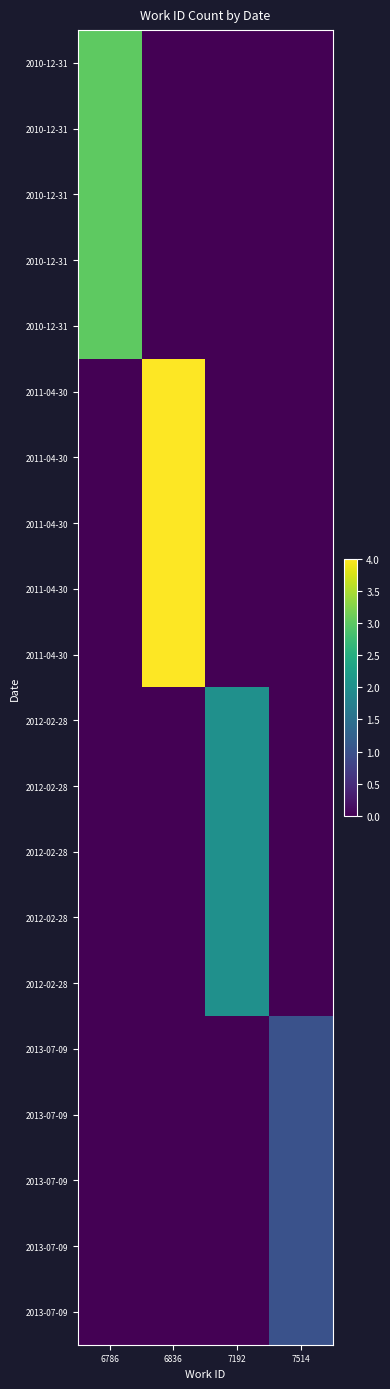

At which category is the sum across all series the highest?

6836